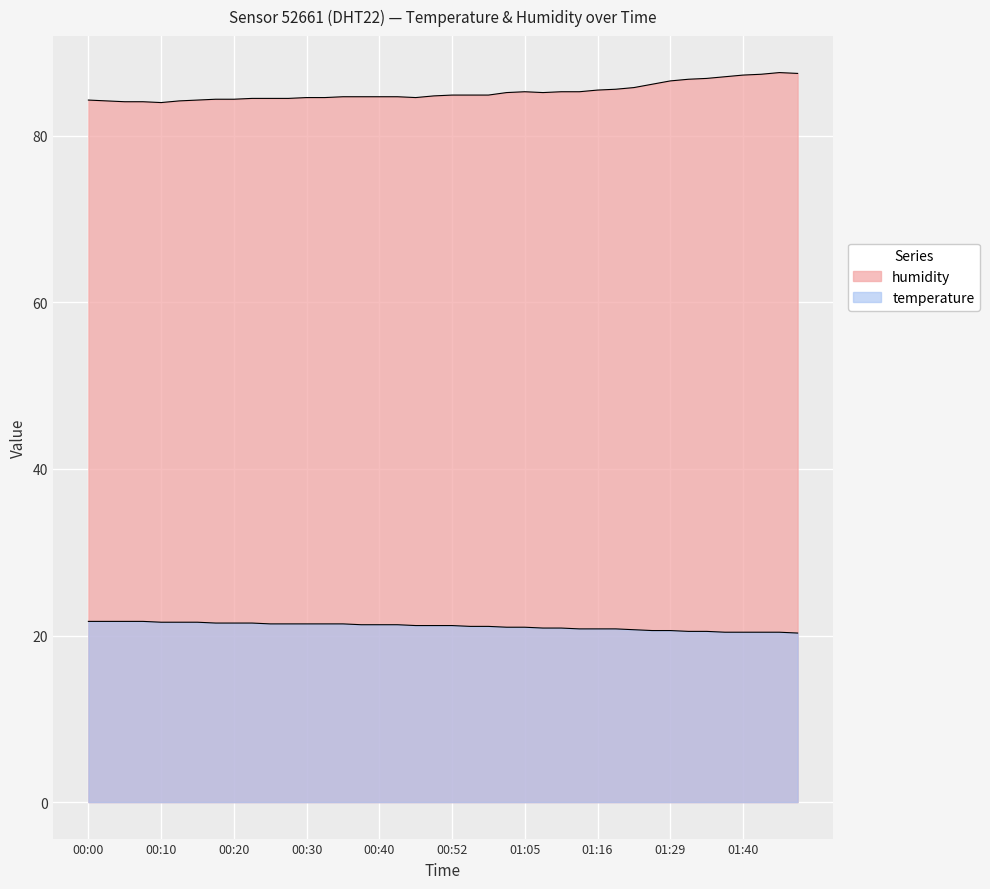

What is the label of the 30th point from the left?

01:18